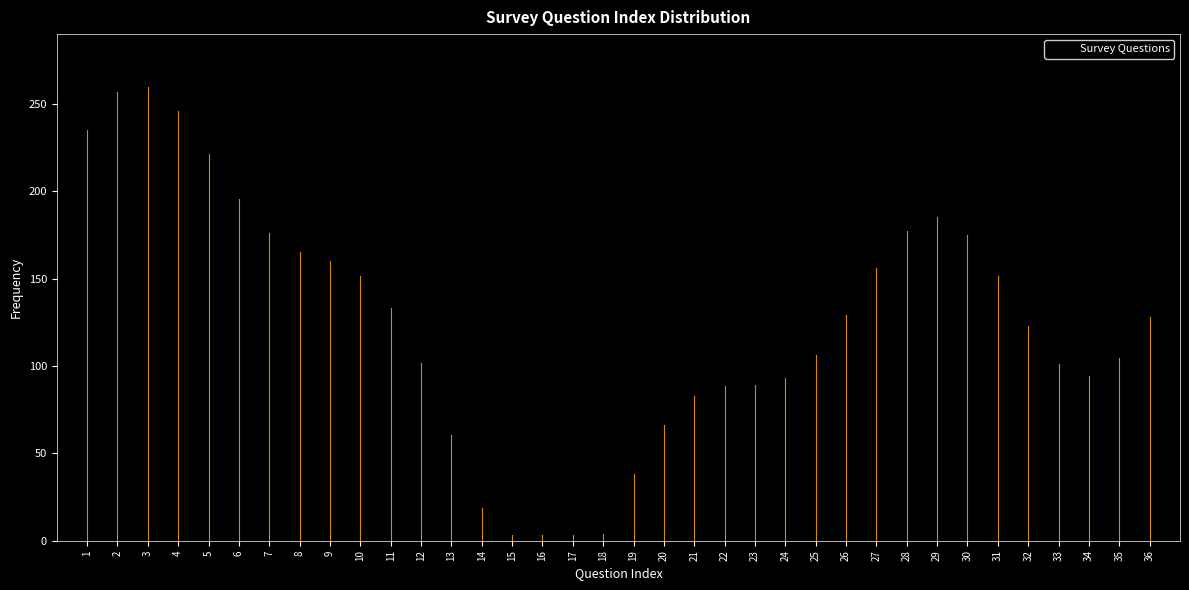

What is the difference between the second highest and minimum values?

253.6